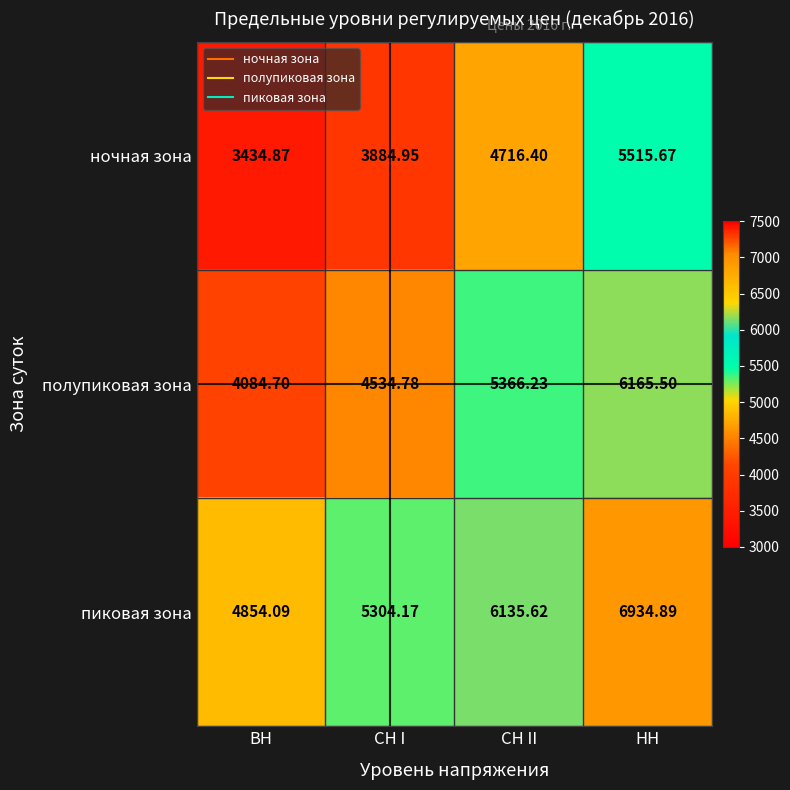

Which category has the lowest value across all series?

ВН